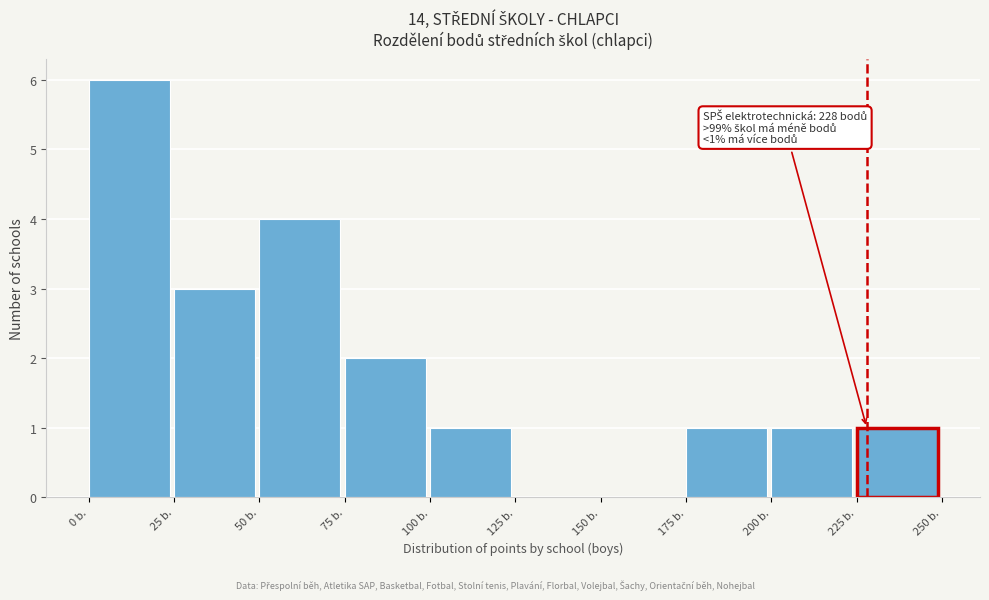

Over which range of the x-axis is the bar tallest?

0 to 25